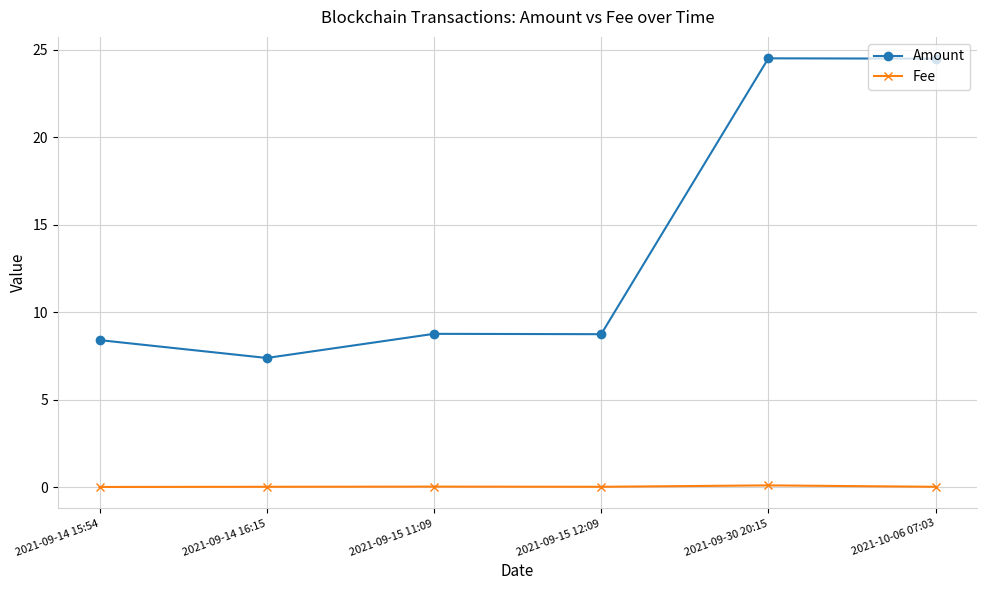

What is the spread (max minus min) of values at 2021-09-30 20:15?

24.4